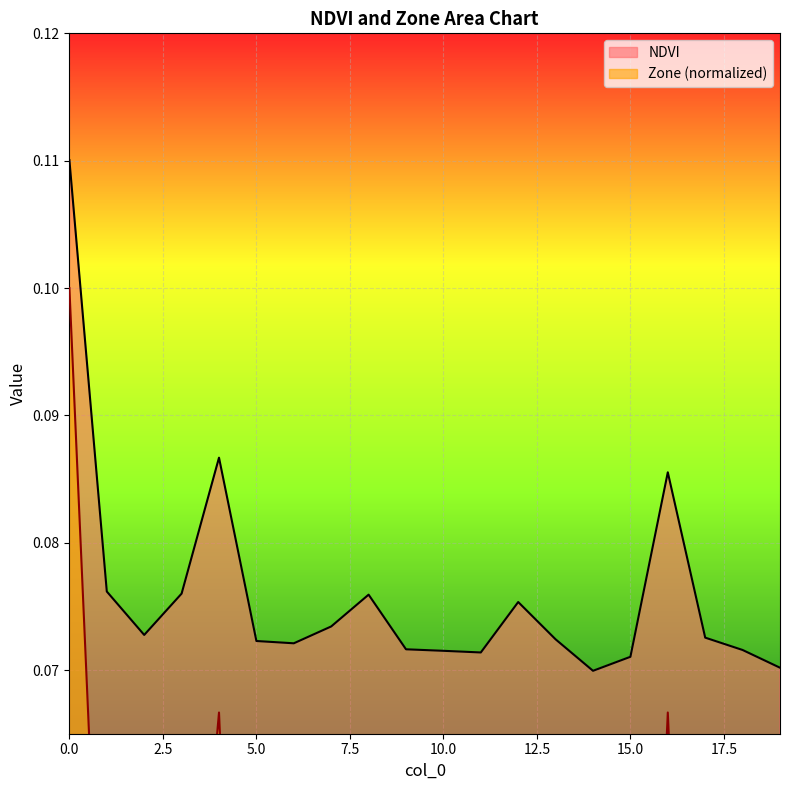

Between 17 and 9, which is larger?

17